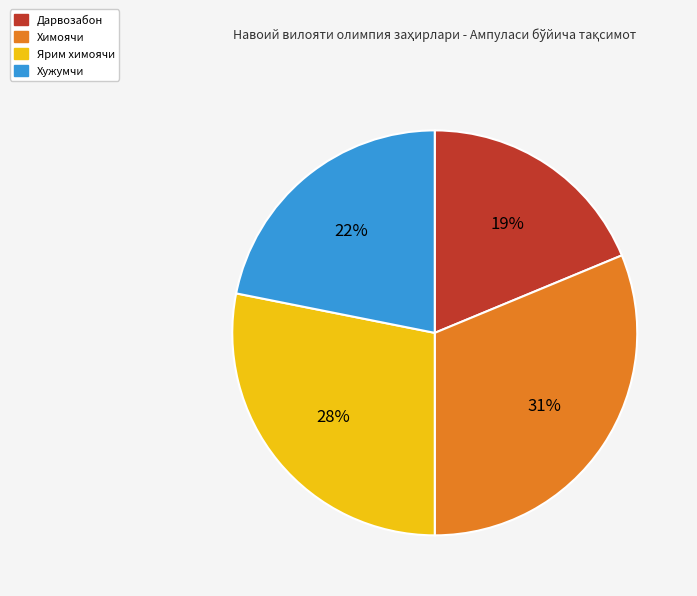

Does any single category account for the majority?

No